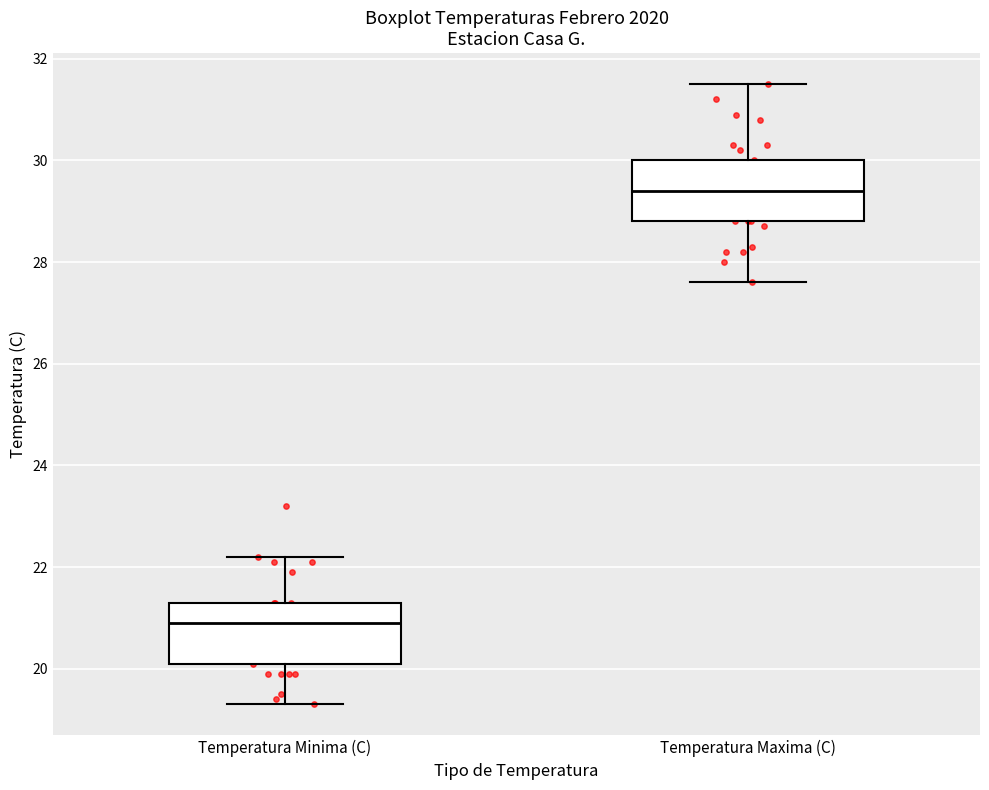

Where is the upper edge of the box for Temperatura Maxima (C) on the y-axis? The values are not printed on the chart, so give them approximately, as read against the axis.

30.0